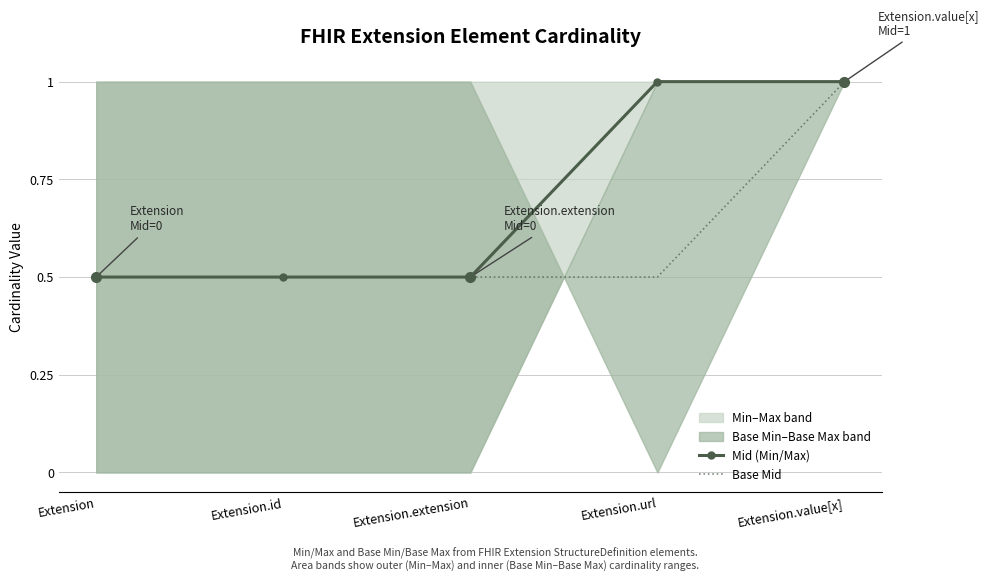

How many Mid (Min/Max) values are between 0 and 1?

5